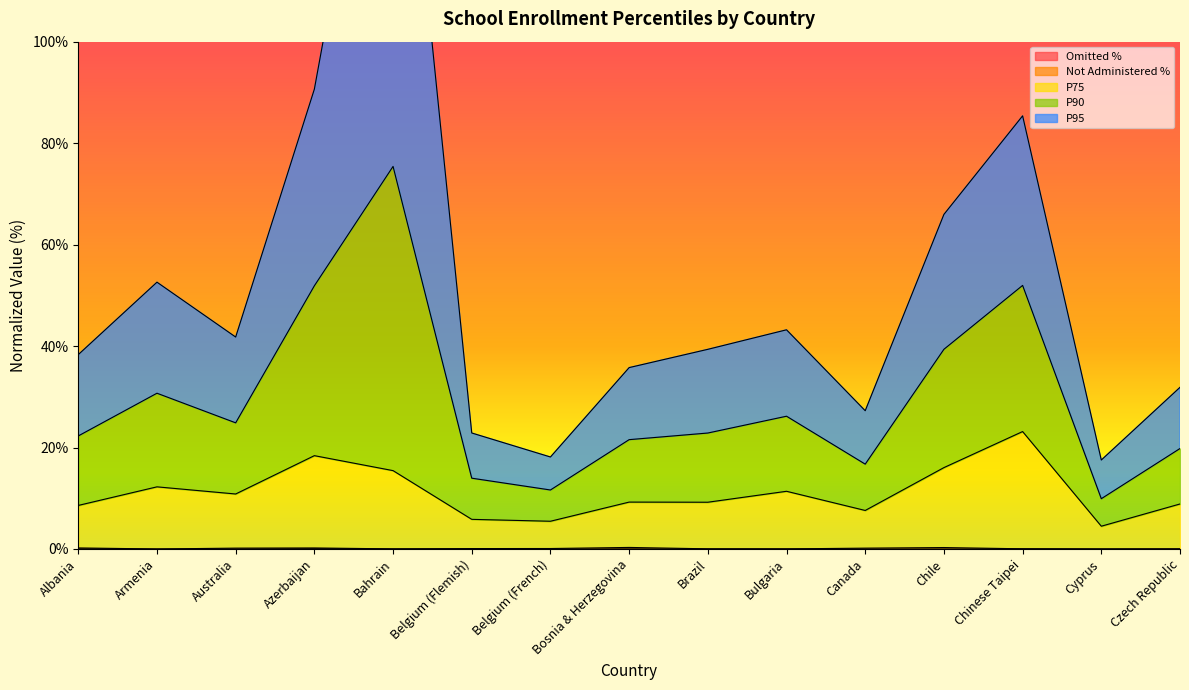

True or false: P90 has a value of 10.8 at Cyprus.

False